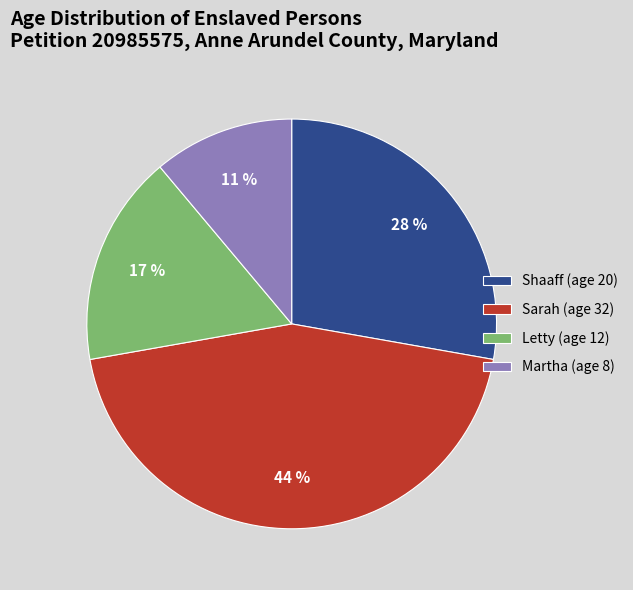

What percentage is the Letty (age 12) slice, to the nearest percent?

17%